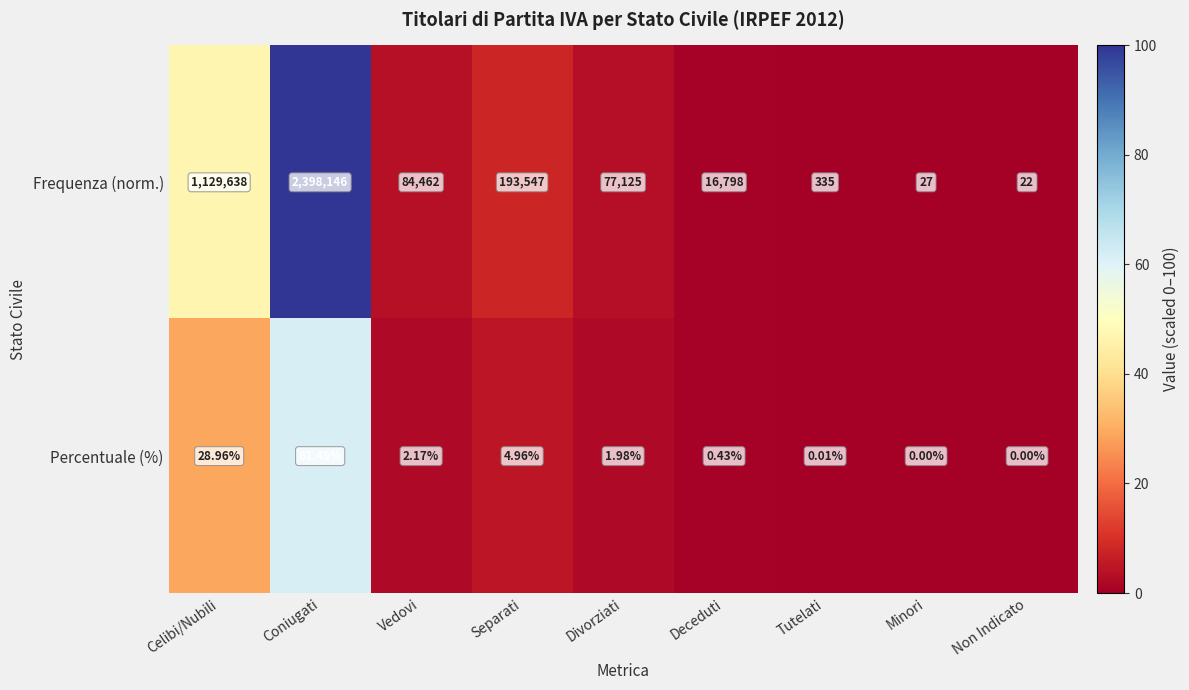

Rank the series at Minori from highest to lowest value.

Frequenza (norm.), Percentuale (%)